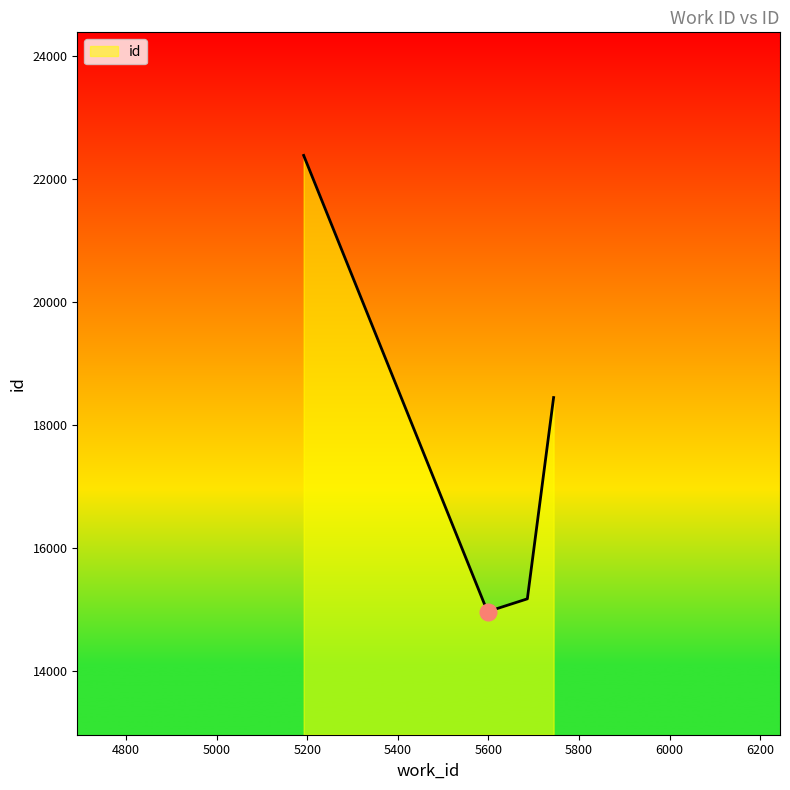

What is the difference between the second highest and second lowest values?

3271